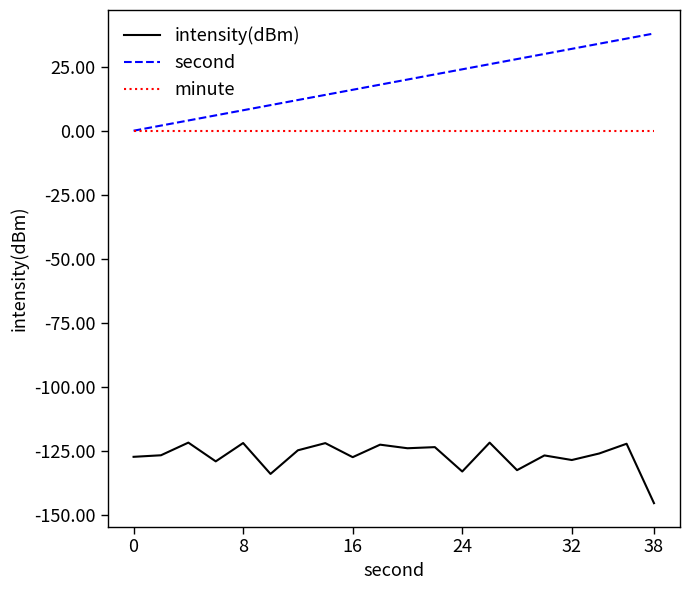

True or false: intensity(dBm) has more than 2 interior local peaks.

True